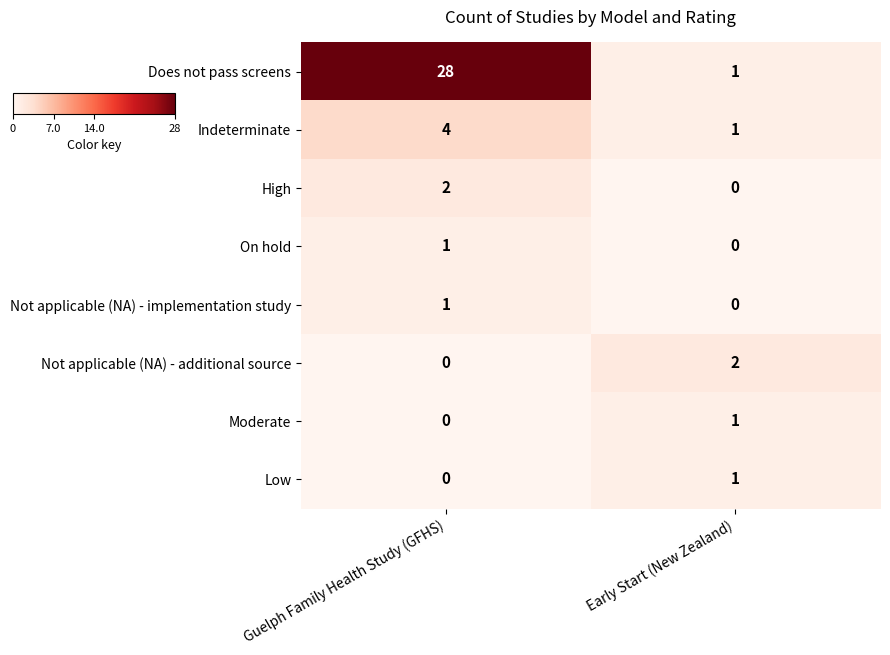

How many distinct data groups are displayed?

8